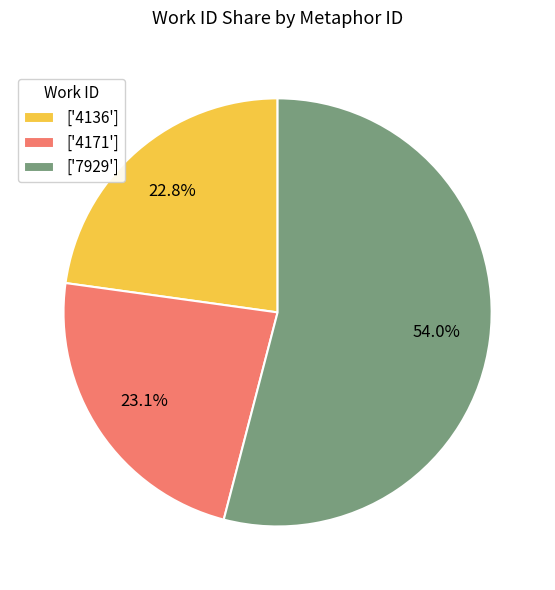

Is there a majority slice in this chart?

Yes